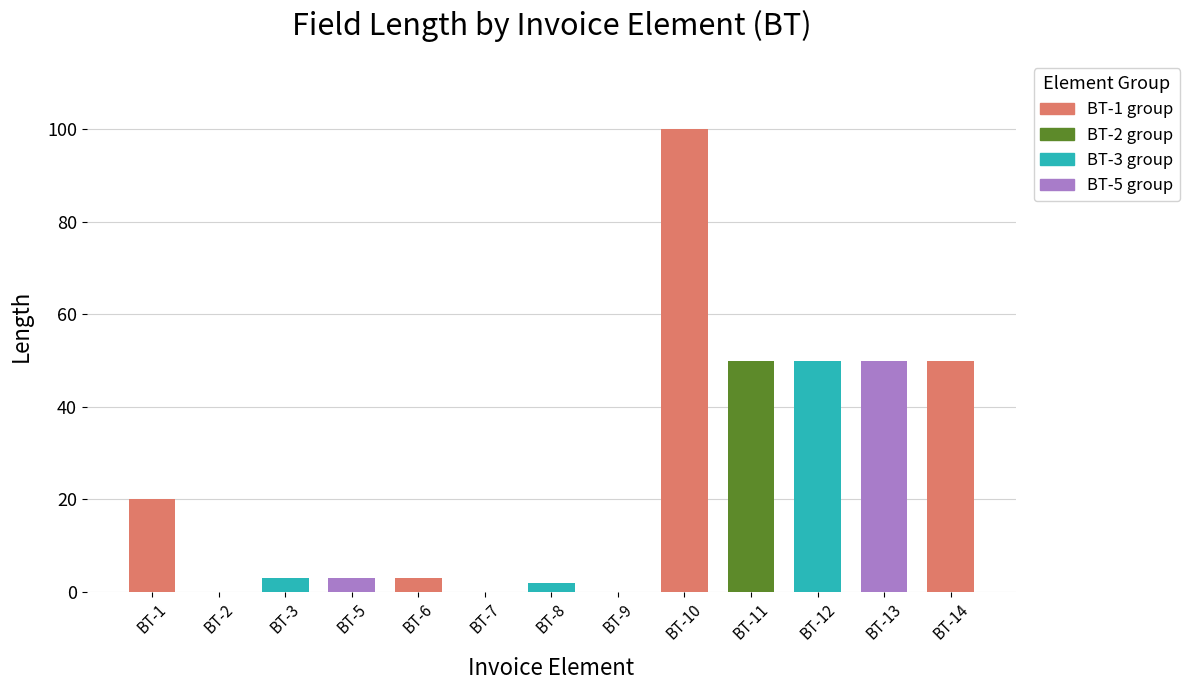

Is it true that the value at BT-13 is 50?

True